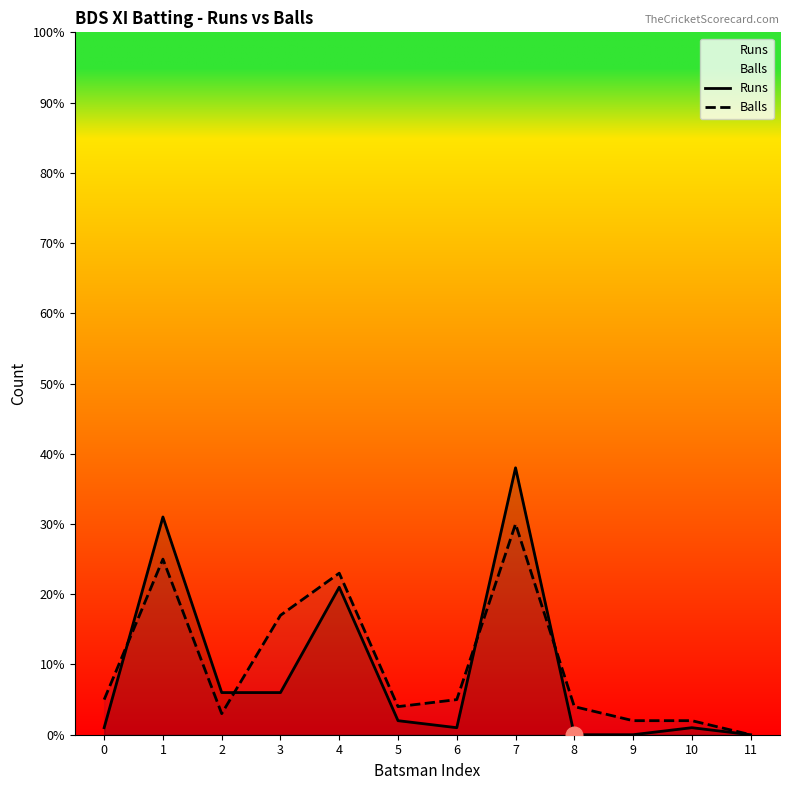

What is the value of the Balls point at the 11th from the left?

2